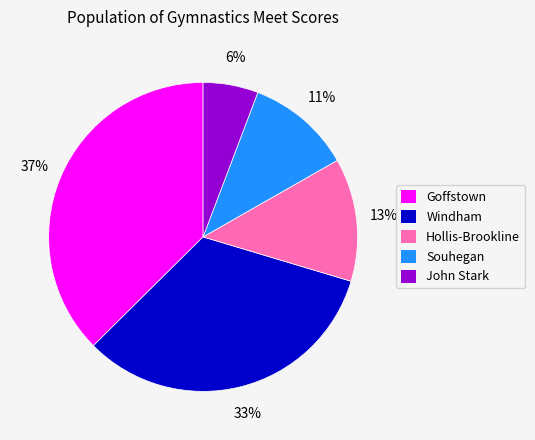

Which has a higher value, Goffstown or John Stark?

Goffstown